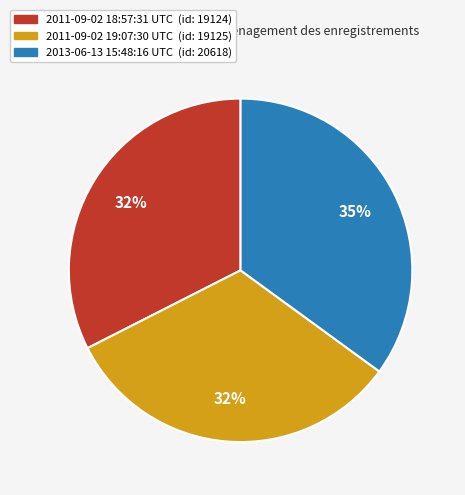

Is the sum of 2011-09-02 18:57:31 UTC and 2013-06-13 15:48:16 UTC greater than half?

Yes